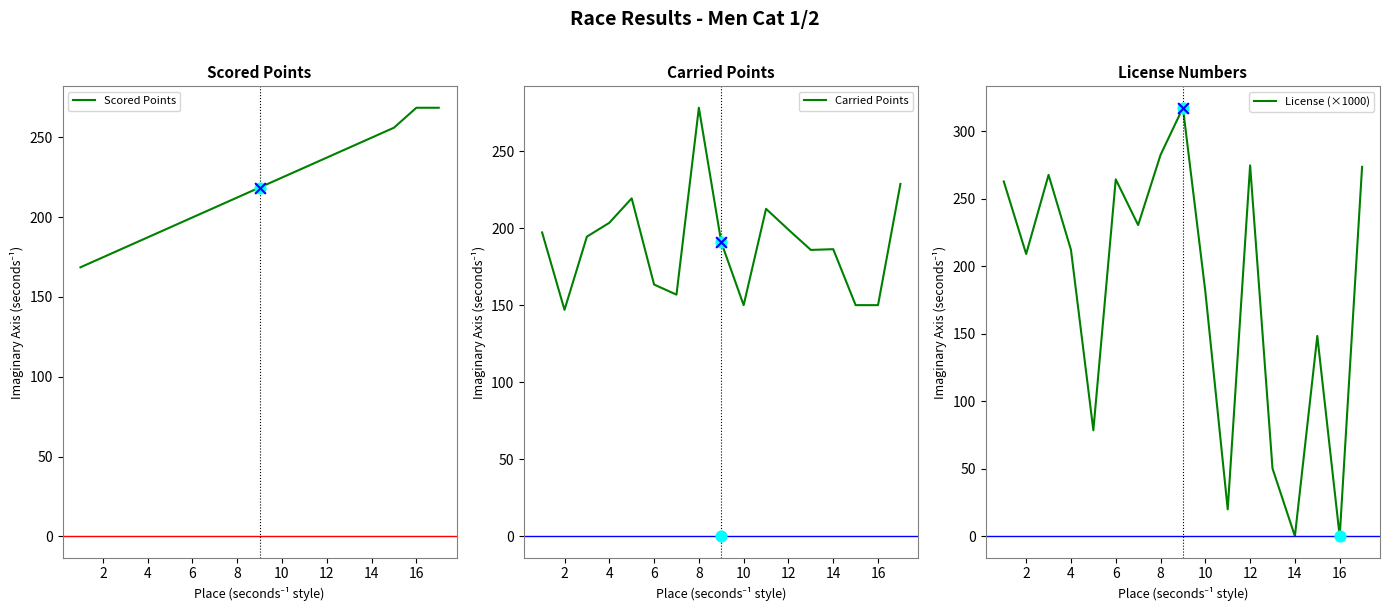

At which label does Carried Points reach its peak?

8